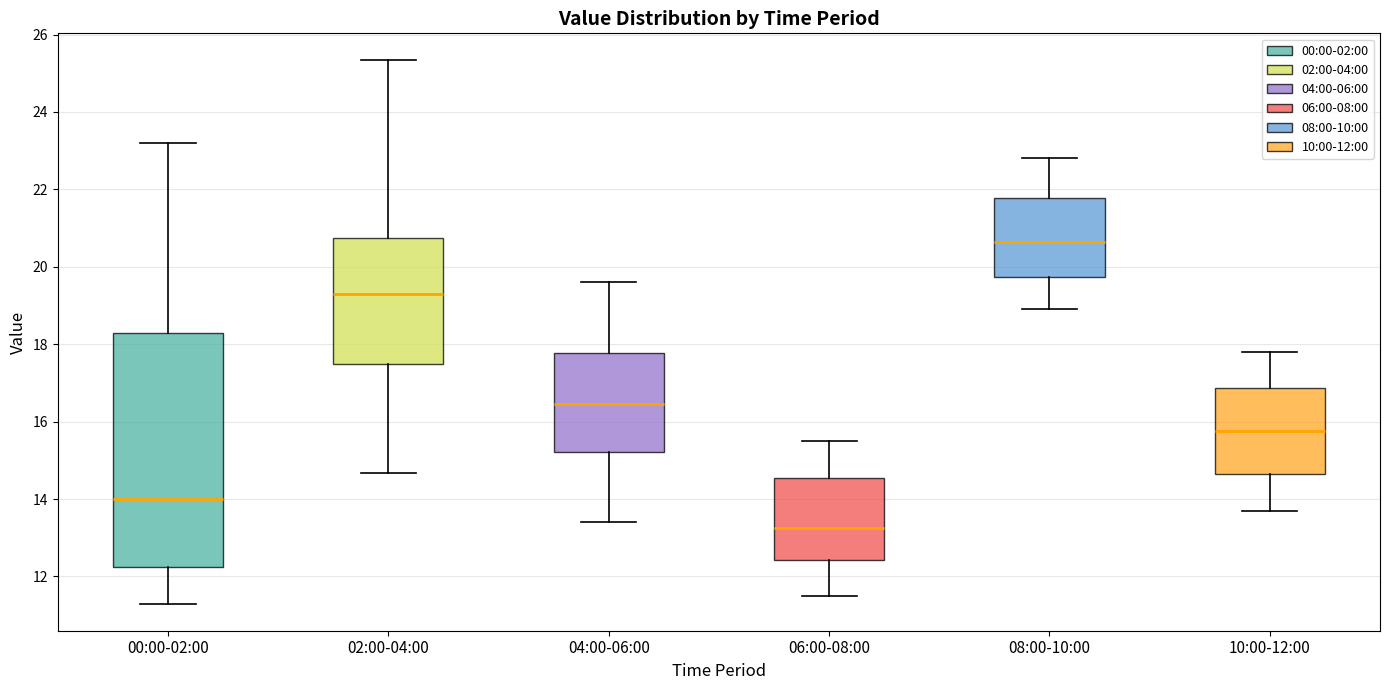

Which box has the lowest median line?

06:00-08:00